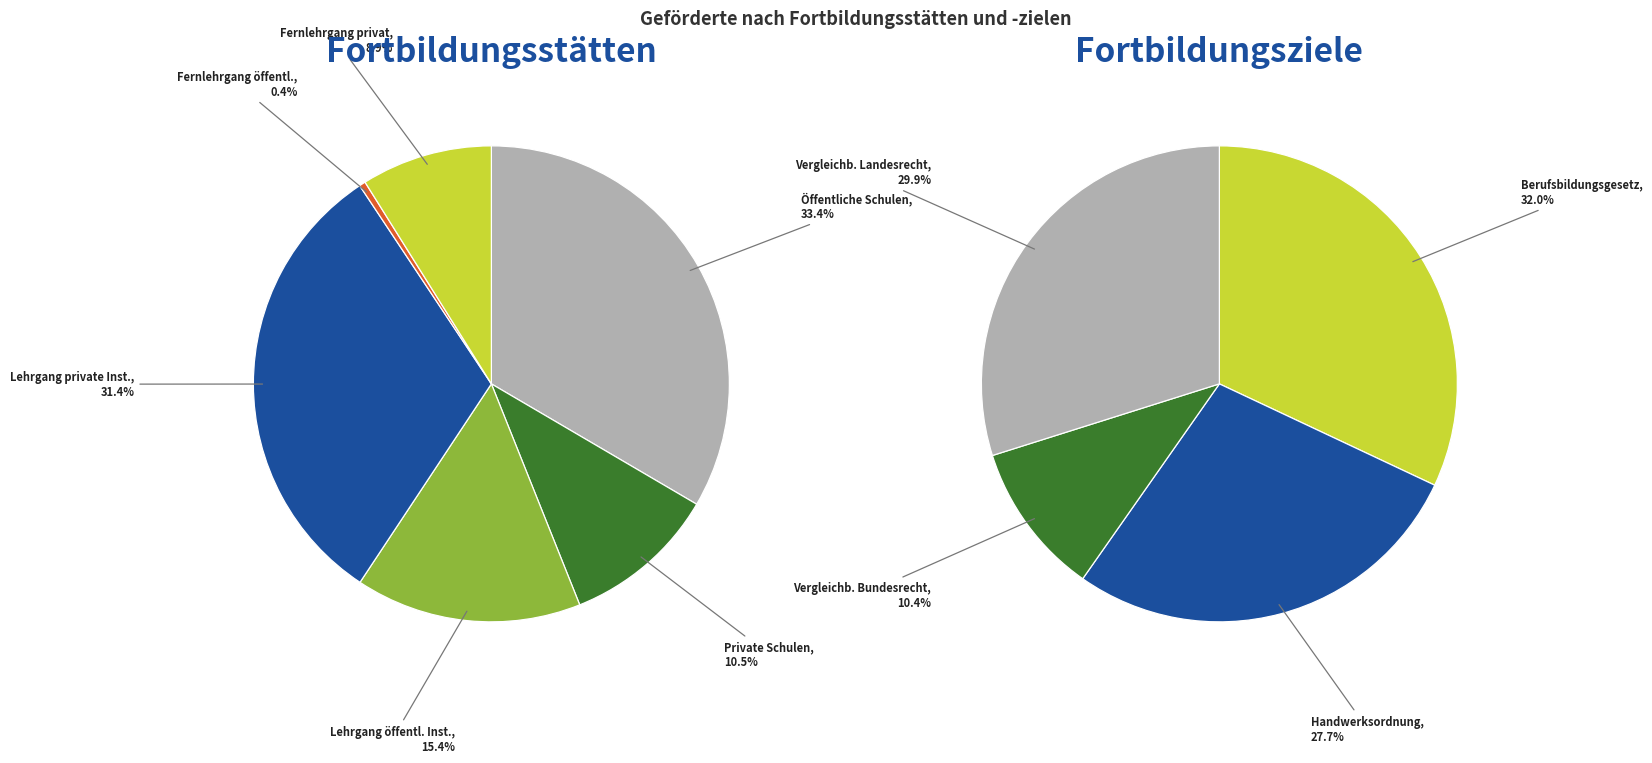

What is the largest slice in the pie chart?

Öffentliche Schulen